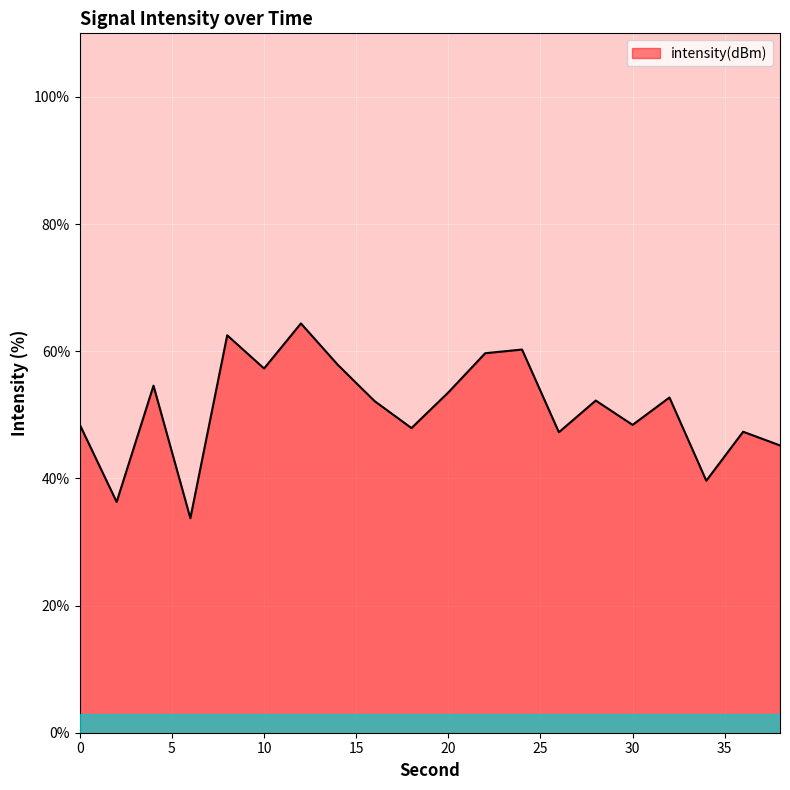

What is the difference between the maximum and minimum values?

30.6